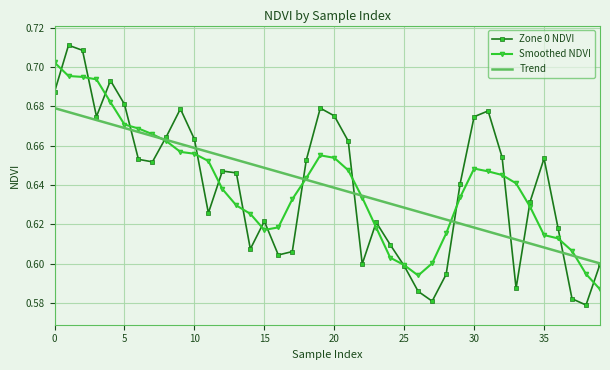

Which series has the widest spread of values?

Zone 0 NDVI